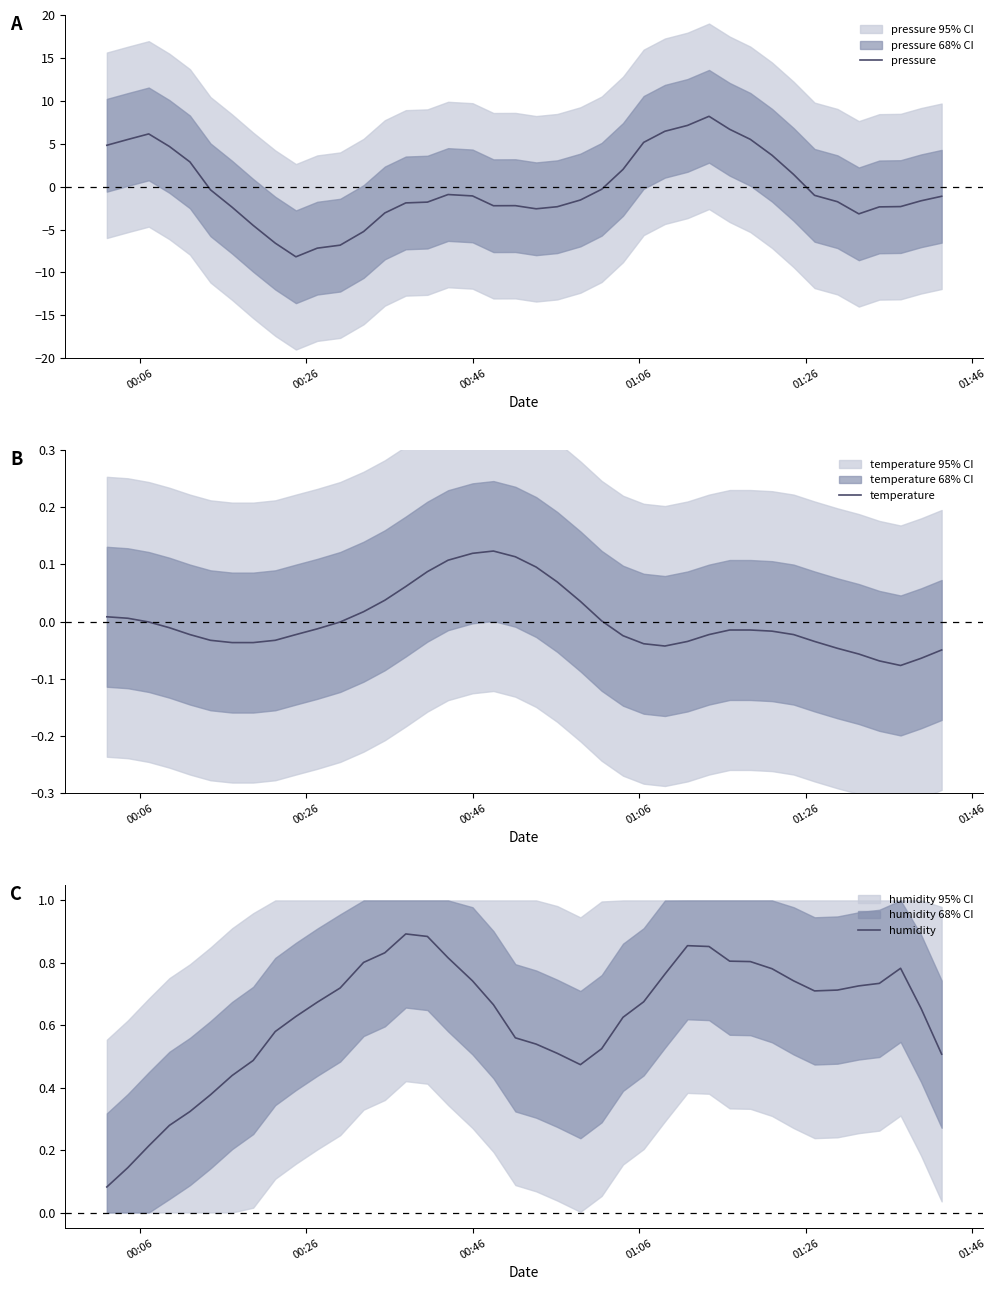

What is the maximum value for pressure?

8.2